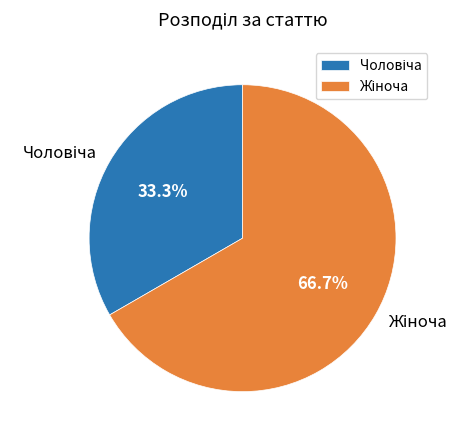

Is there any slice that represents more than half of the pie?

Yes